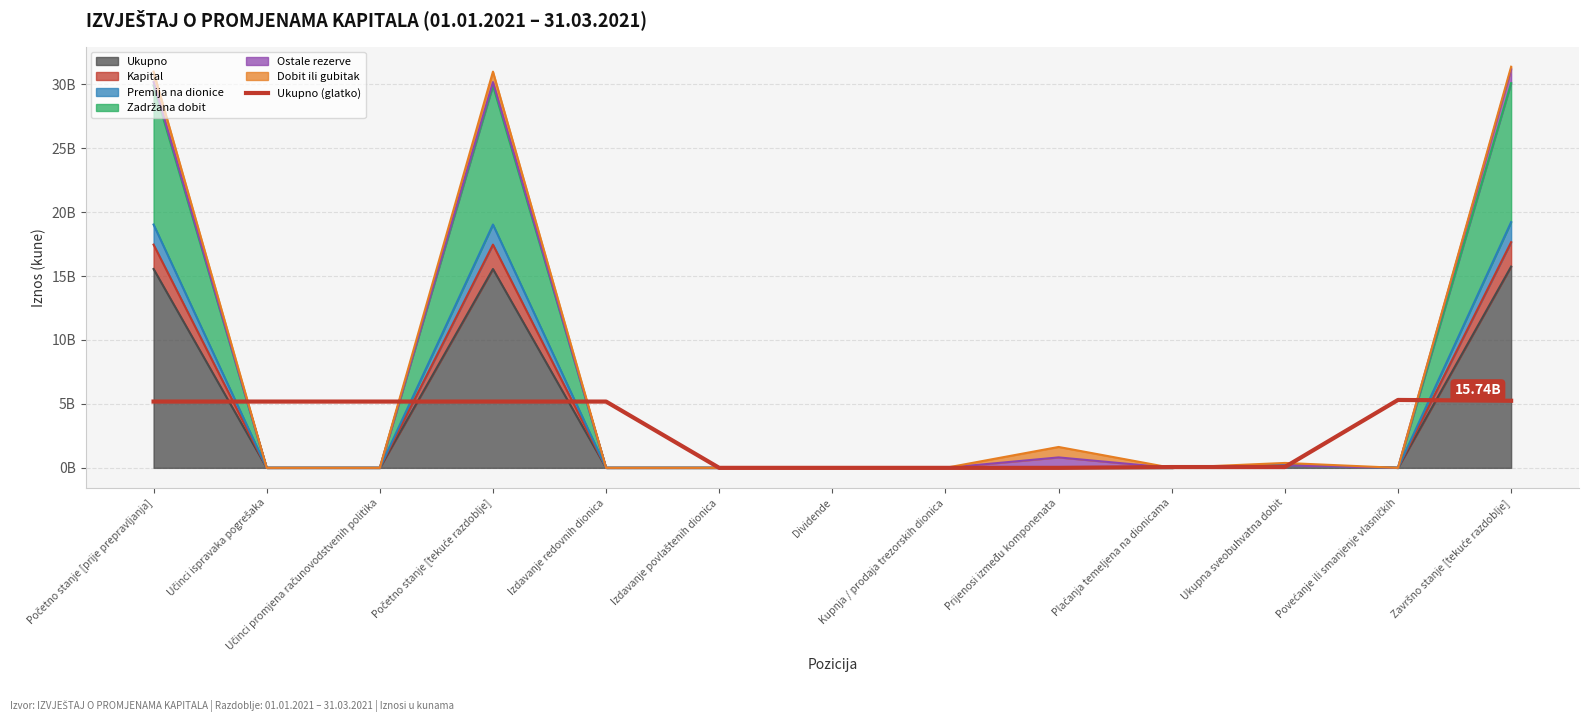

The chart shows a value of 0.0 at Dividende. True or false?

True